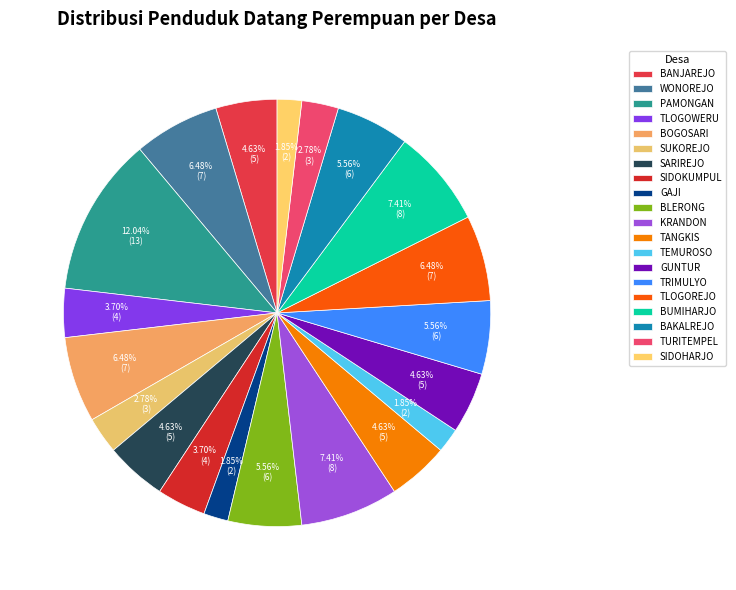

Do TEMUROSO and BANJAREJO together represent more than half of the pie?

No